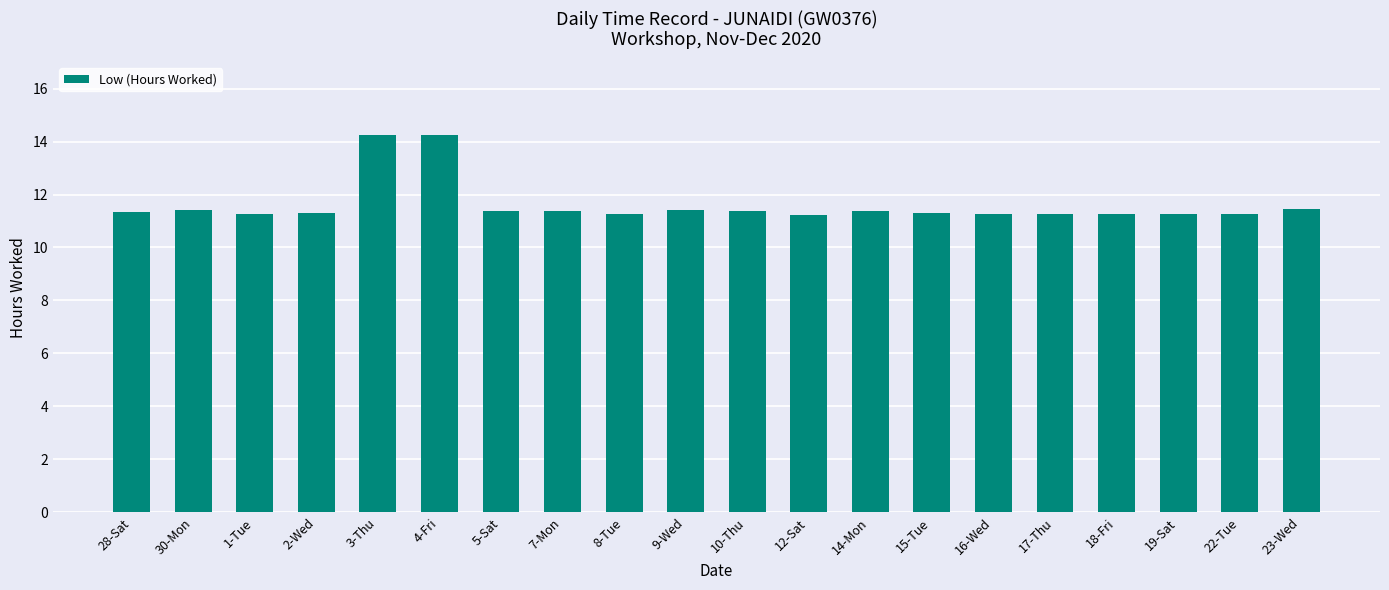

What is the label of the 13th bar from the right?

7-Mon